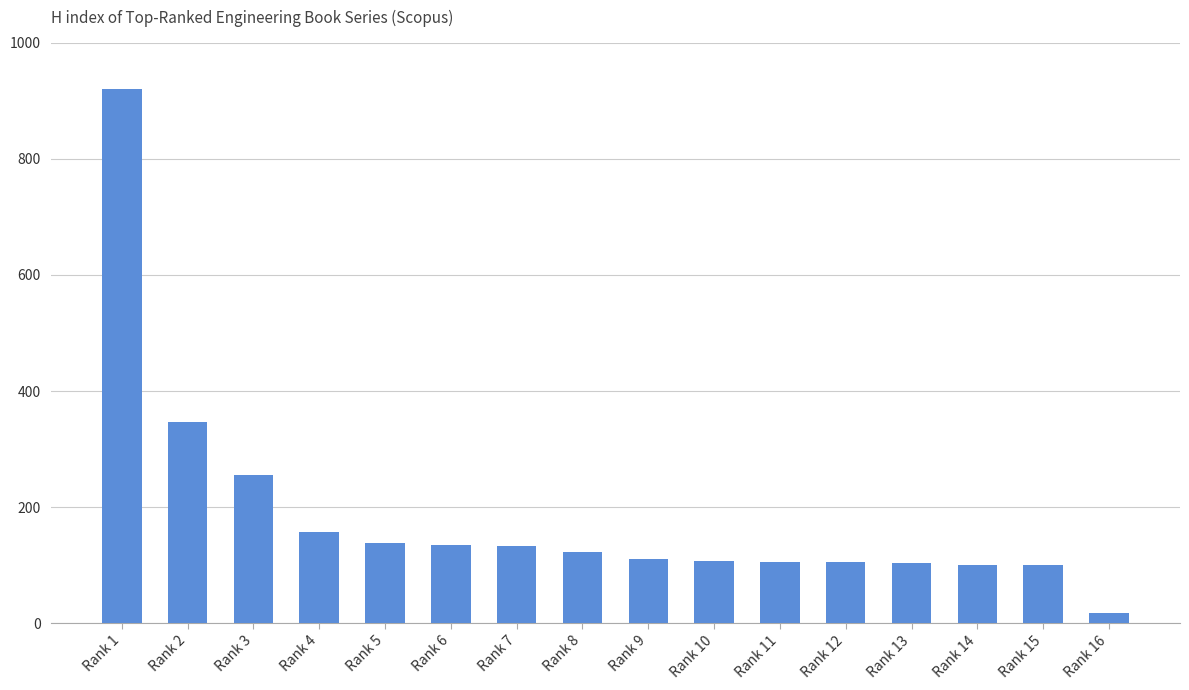

The chart shows a value of 55 at Rank 13. True or false?

False